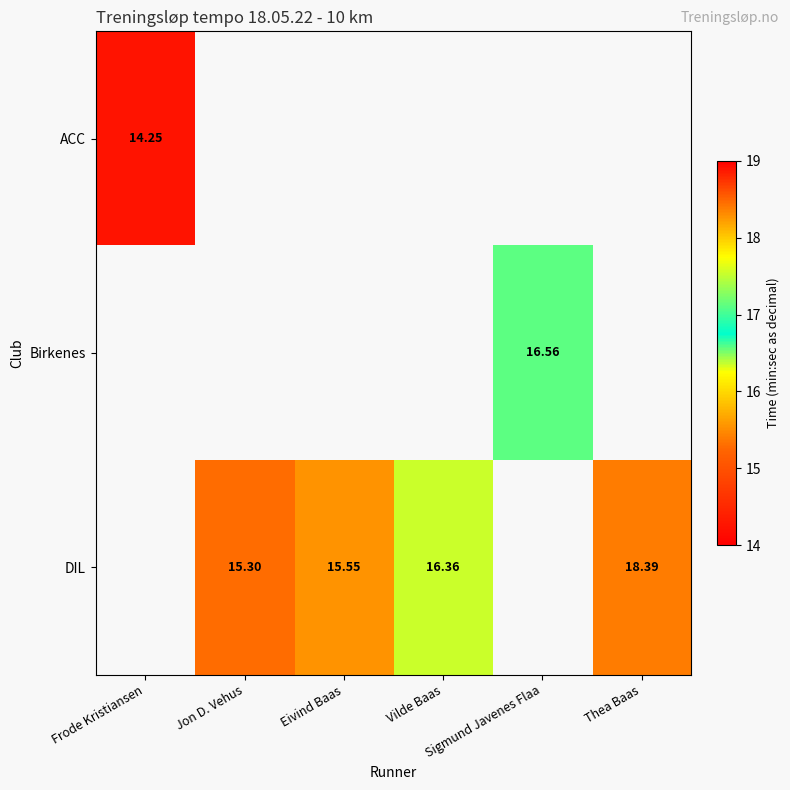

The value of Birkenes at Sigmund Javenes Flaa is 23.9. True or false?

False